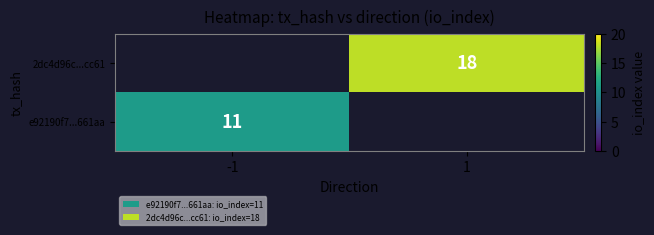

How many categories are shown in the chart?

2